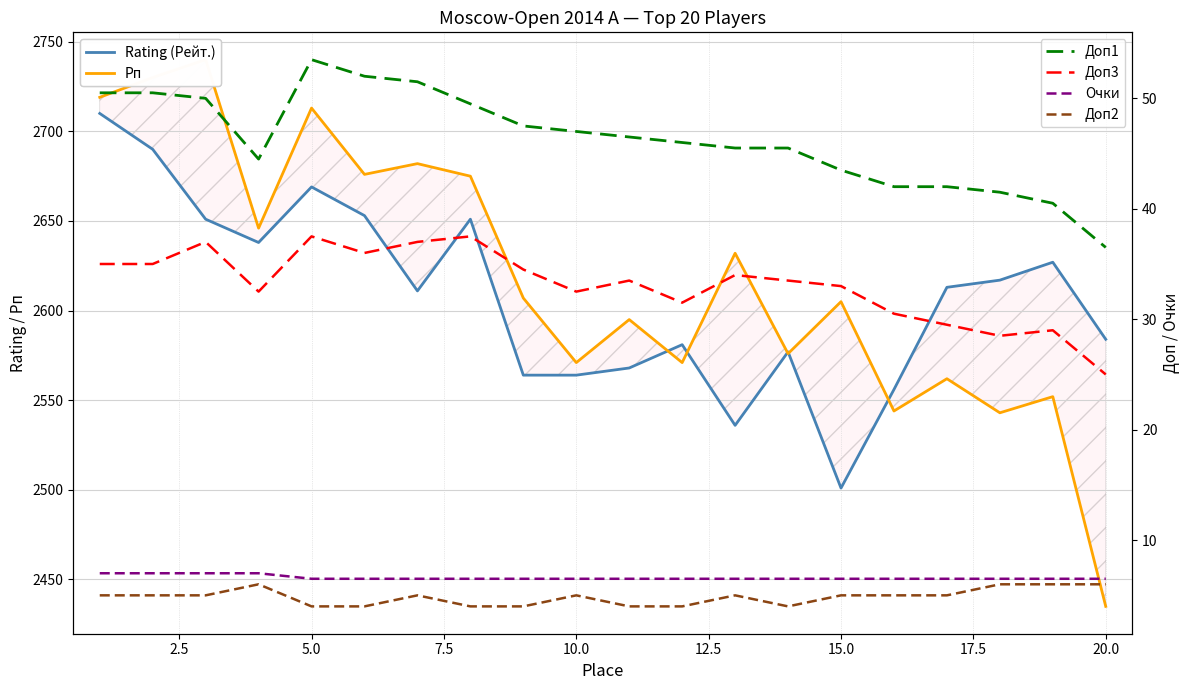

True or false: Очки and Rating (Рейт.) intersect in this chart.

False